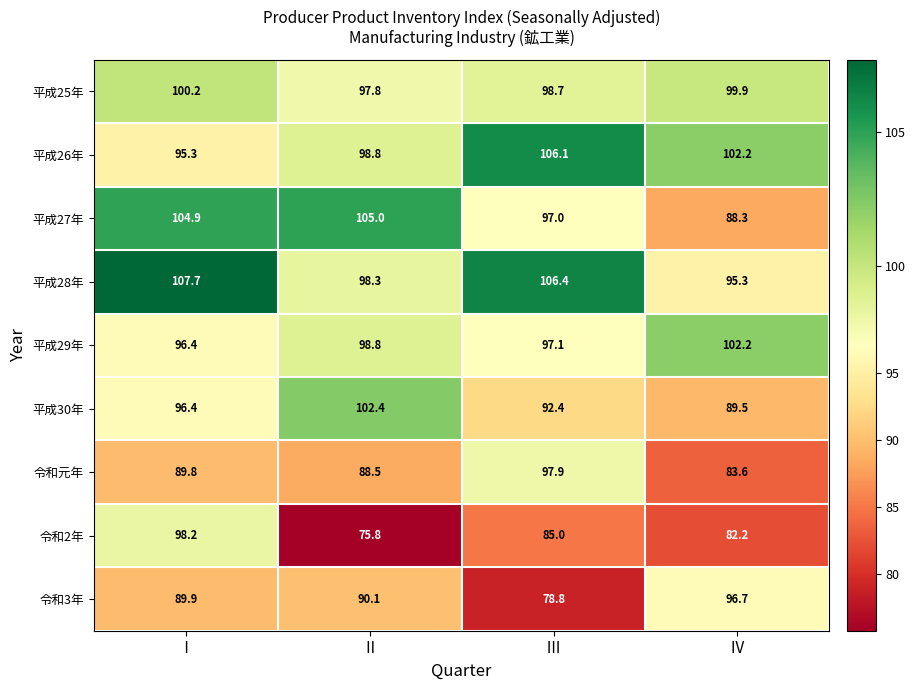

What is the greatest value displayed?

107.7